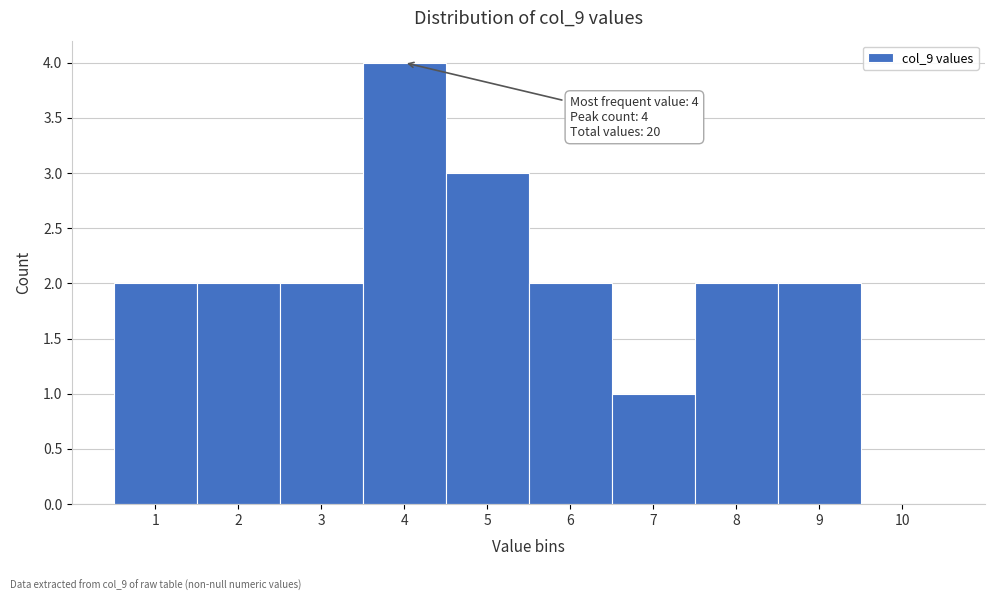

Reading left to right, transcribe all the data shown in this chart.

1=2	2=2	3=2	4=4	5=3	6=2	7=1	8=2	9=2	10=0